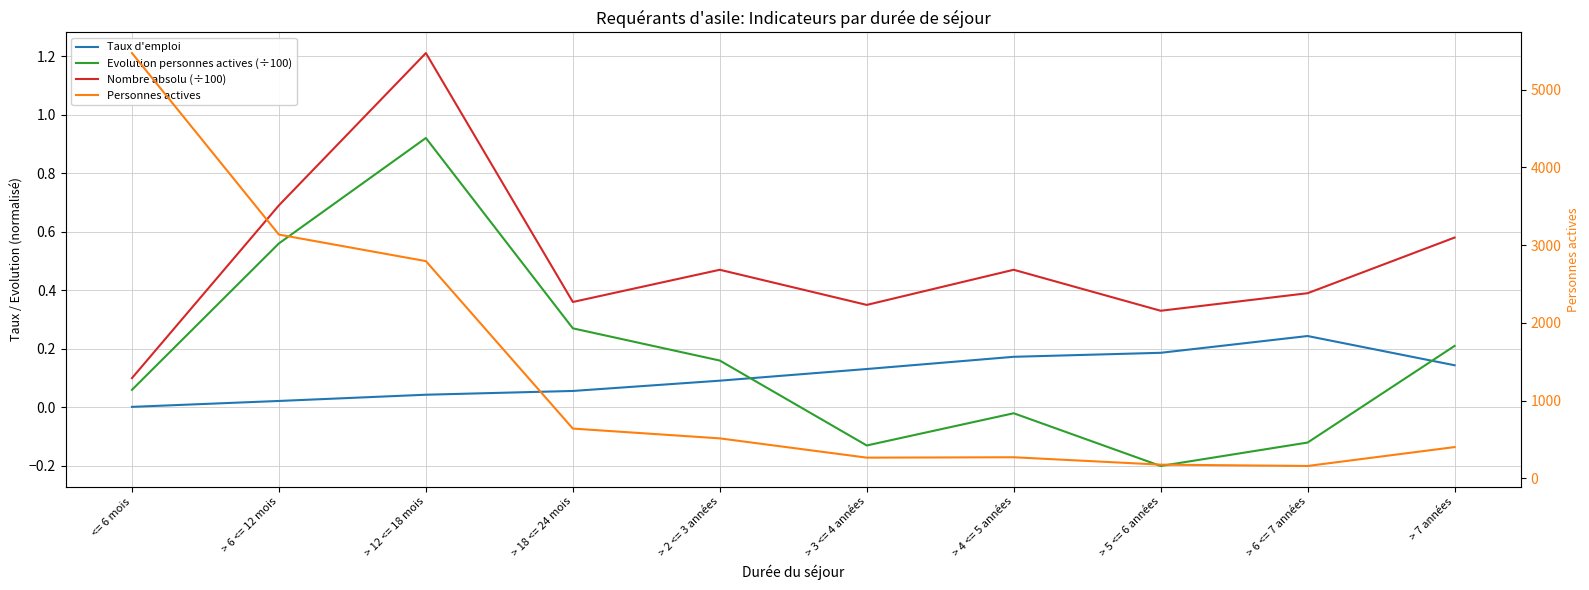

What is the greatest value displayed?

5471.0